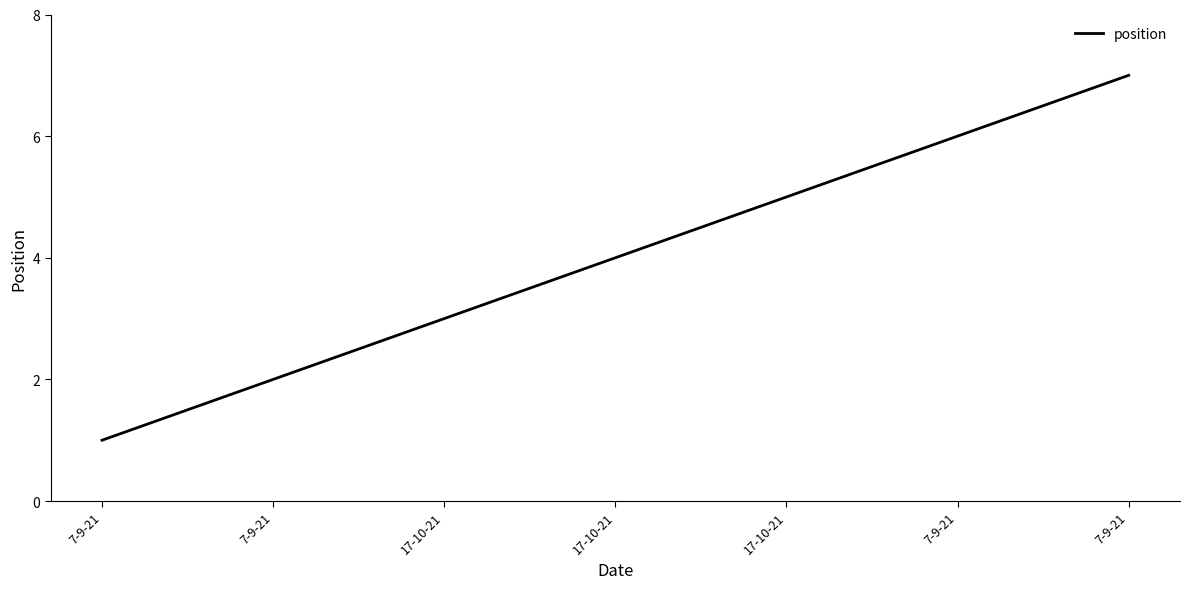

Count the number of data series in this chart.

1